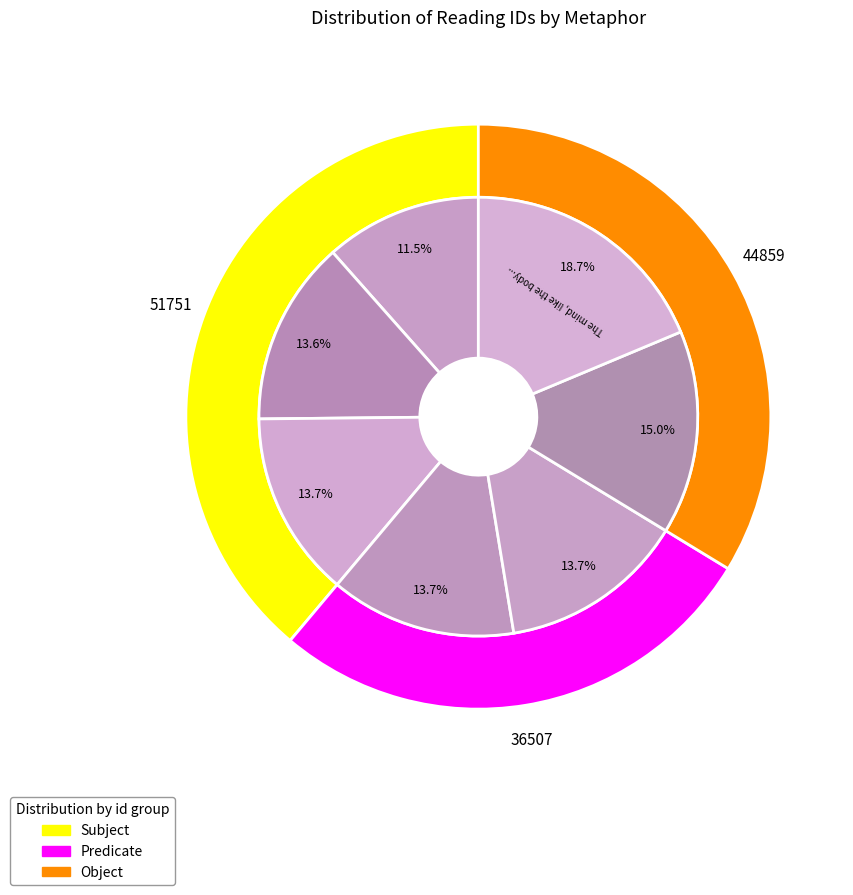

Which slice is the smallest?

Johnson was much attached to London